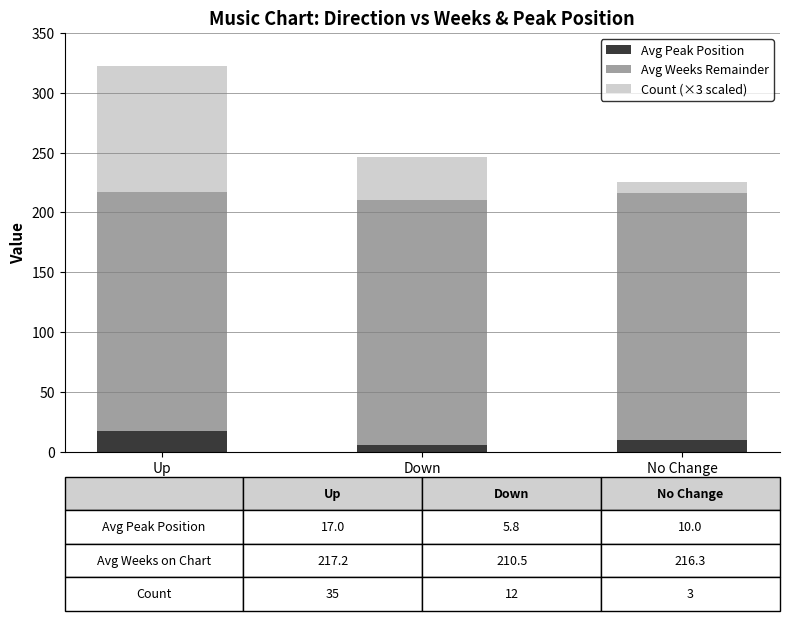

What is the average value of the Avg Peak Position series?

10.9